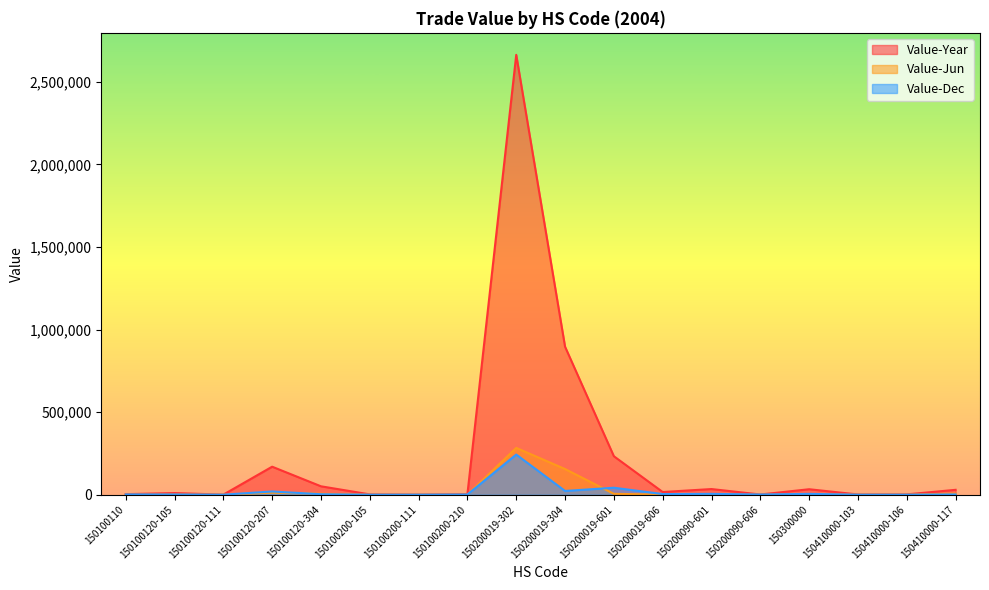

How many categories are shown in the chart?

18